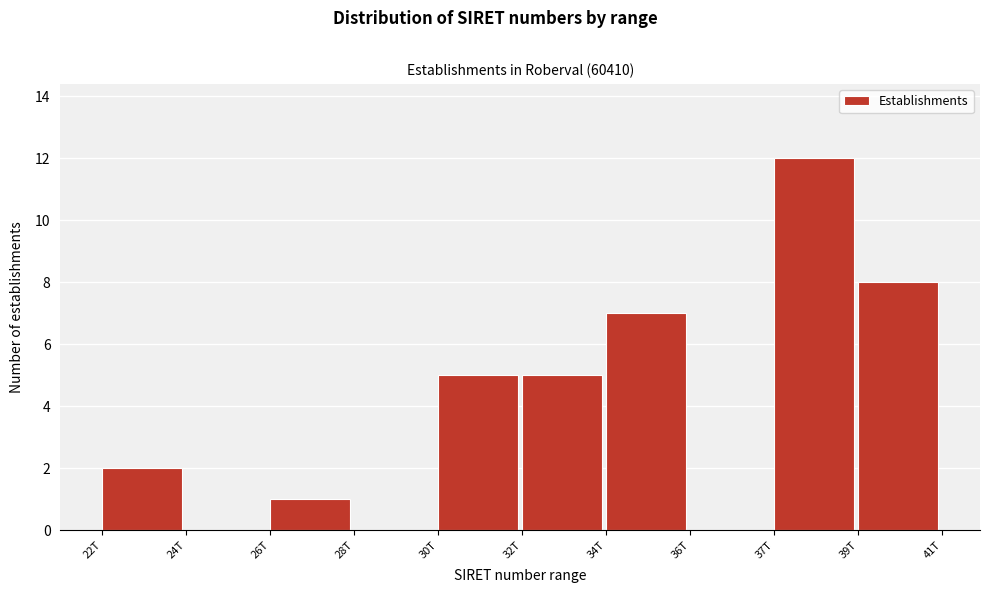

Reading left to right, extract all data points from this chart.

22T=2	24T=0	26T=1	28T=0	30T=5	32T=5	34T=7	36T=0	37T=12	39T=8